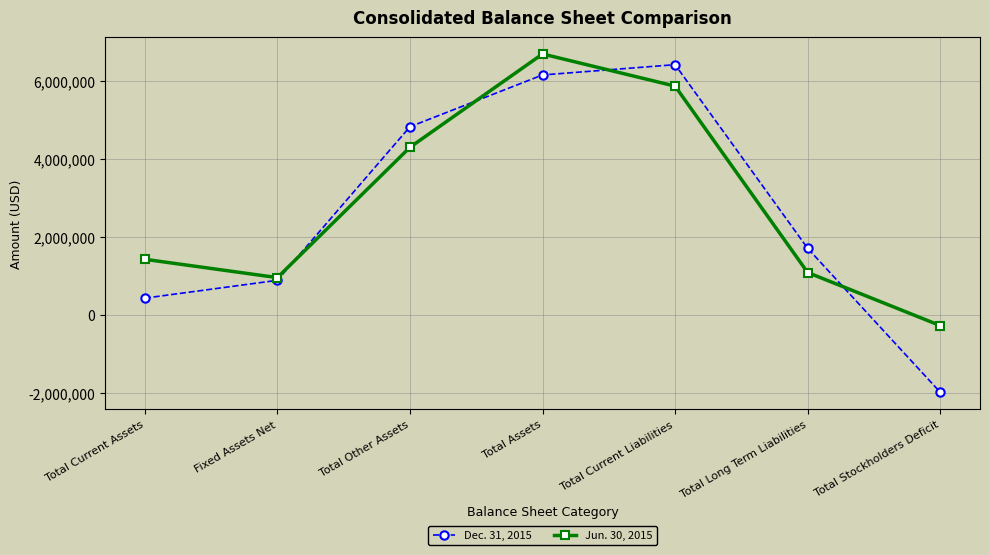

At which label is Jun. 30, 2015 closest to 3216332?

Total Other Assets